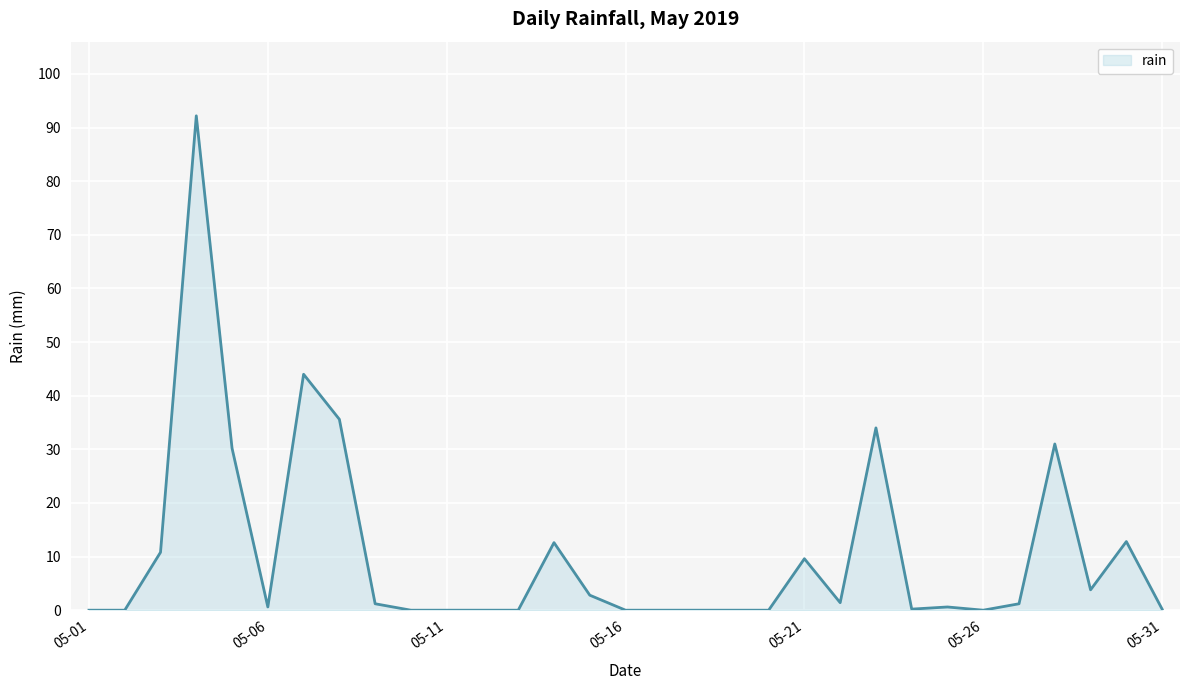

True or false: the data has more than 1 interior local peaks.

True